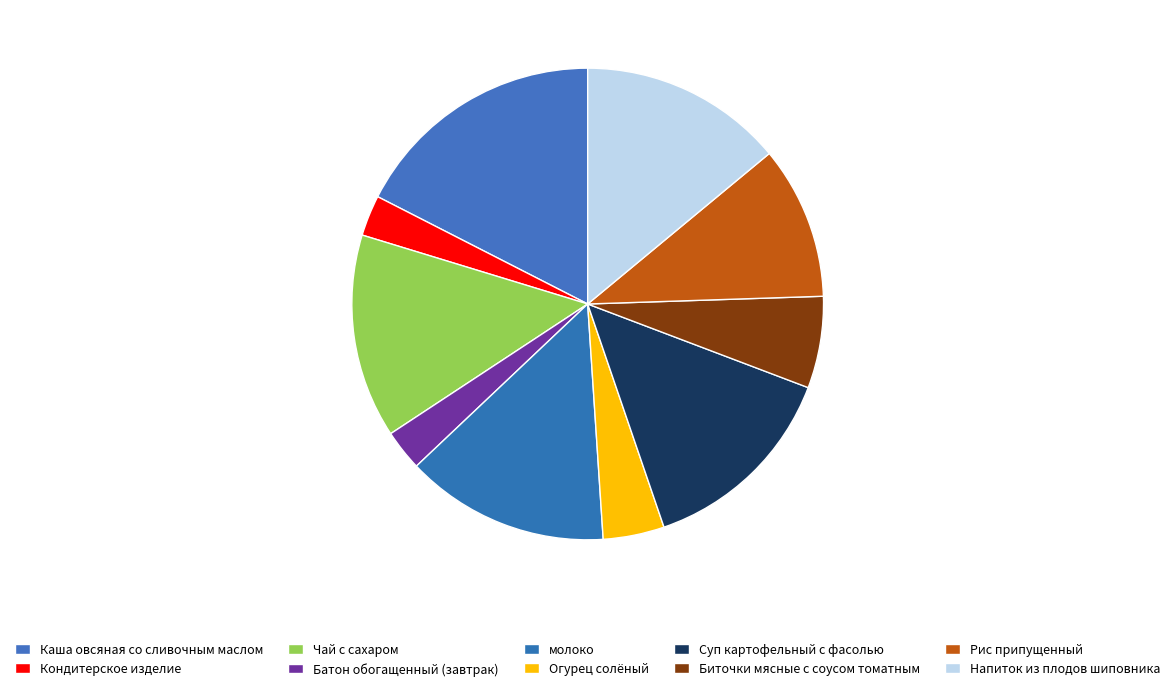

To the nearest percent, what portion does Рис припущенный represent?

10%